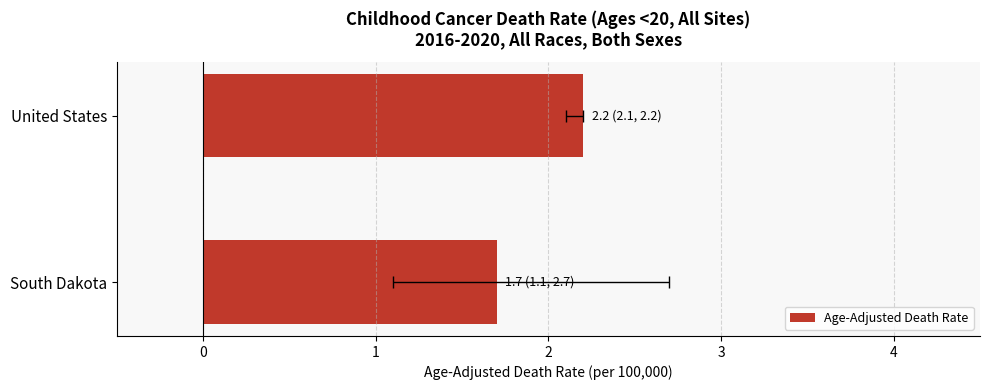

What is the sum of the values at United States and South Dakota?

3.9